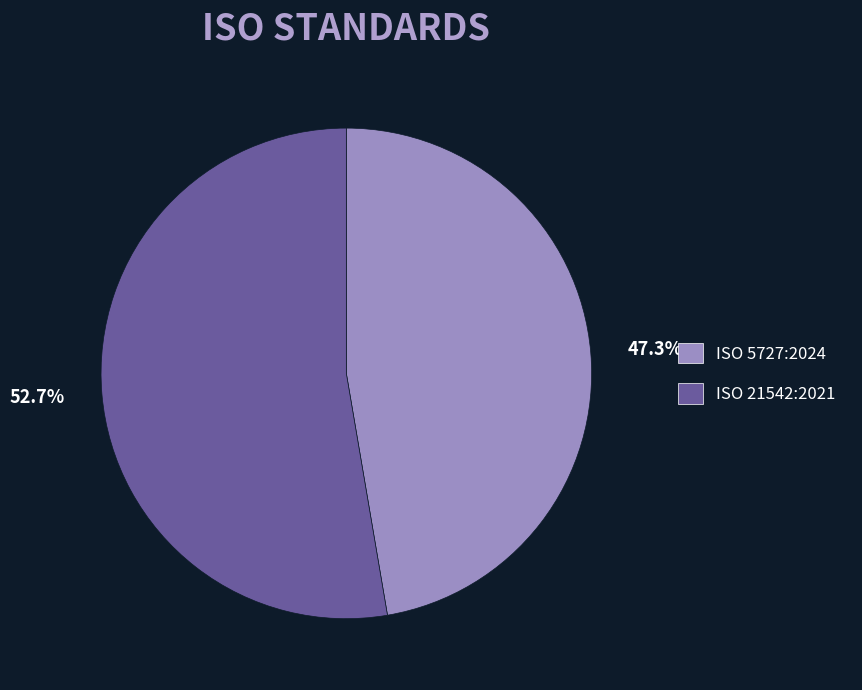

Count the number of slices in the pie.

2